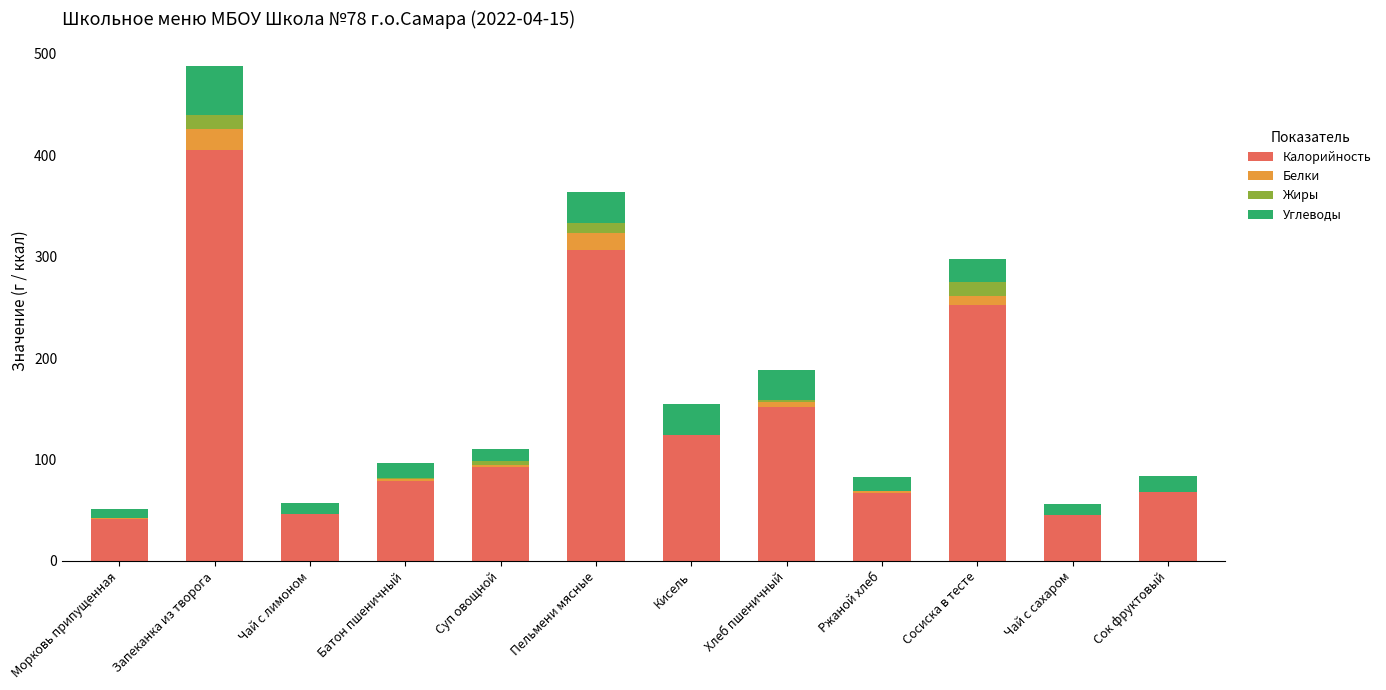

What is the sum of all Калорийность values?

1679